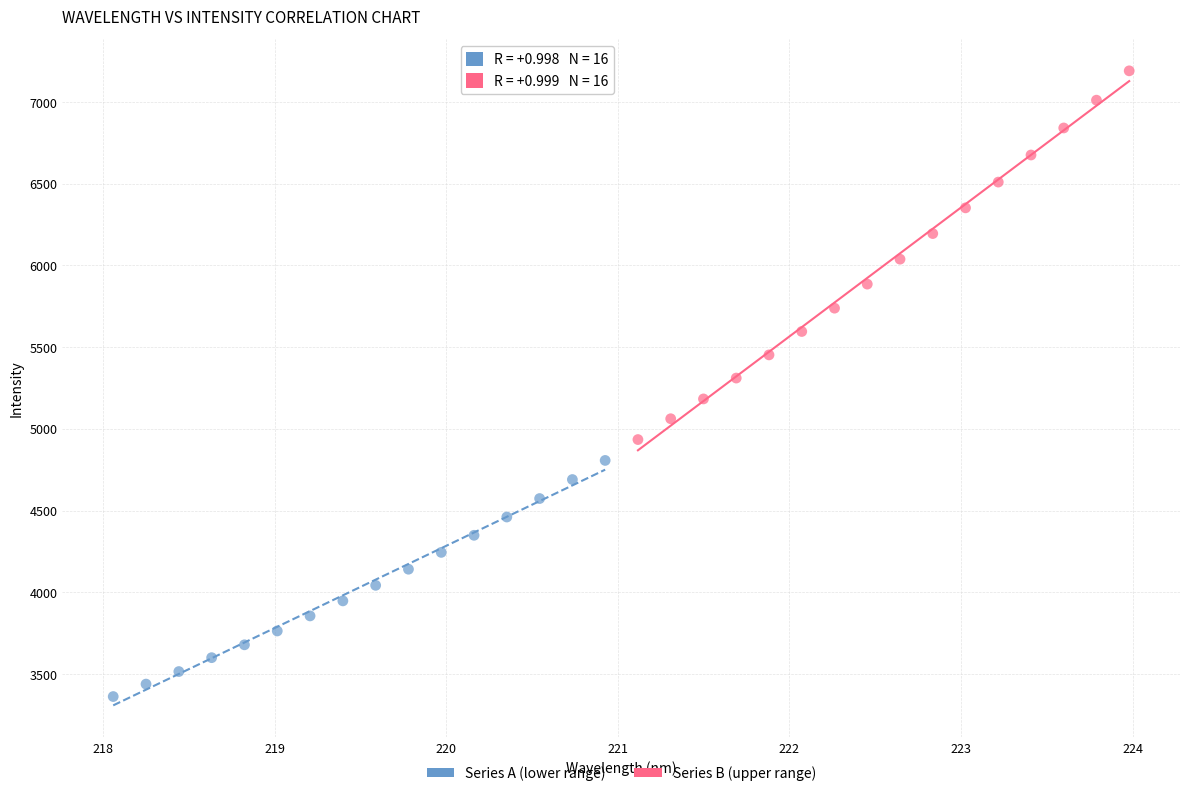

Which series reaches the maximum Y coordinate?

Series B (upper range)